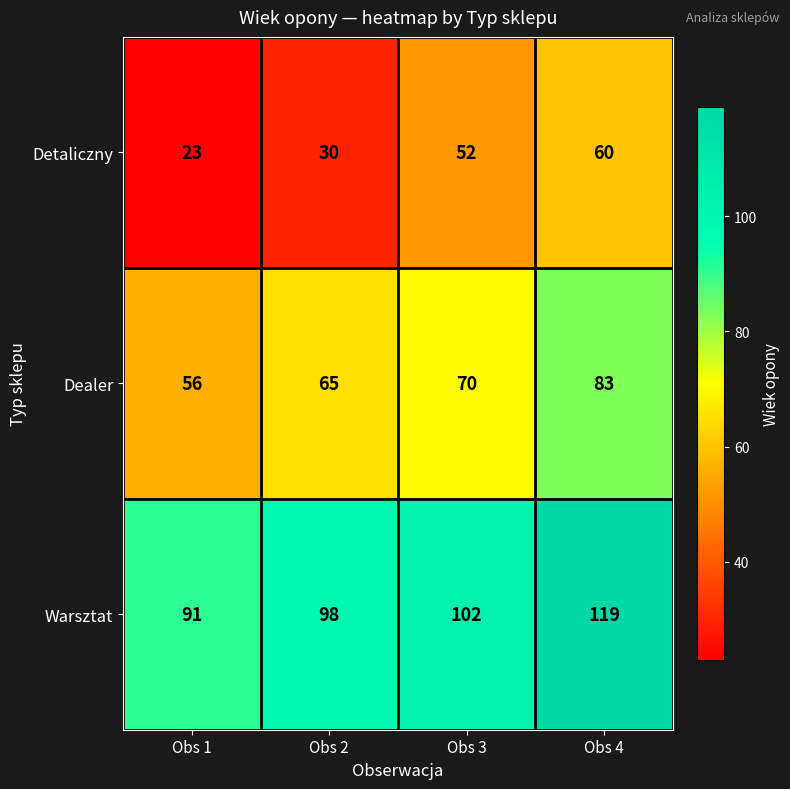

At which label is Detaliczny closest to 41?

Obs 2